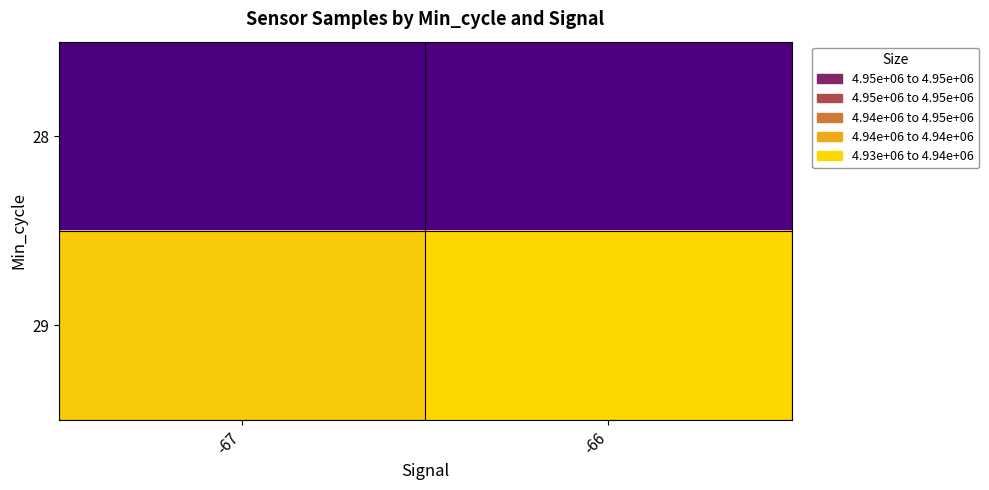

At how many categories does at least one series exceed 4933108?

2